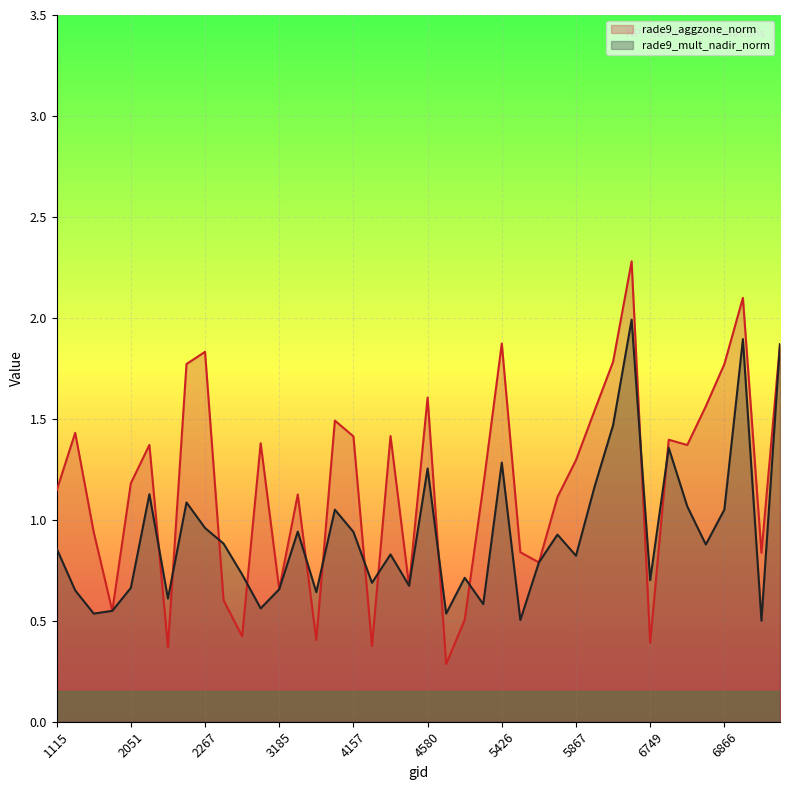

How many distinct data groups are displayed?

2